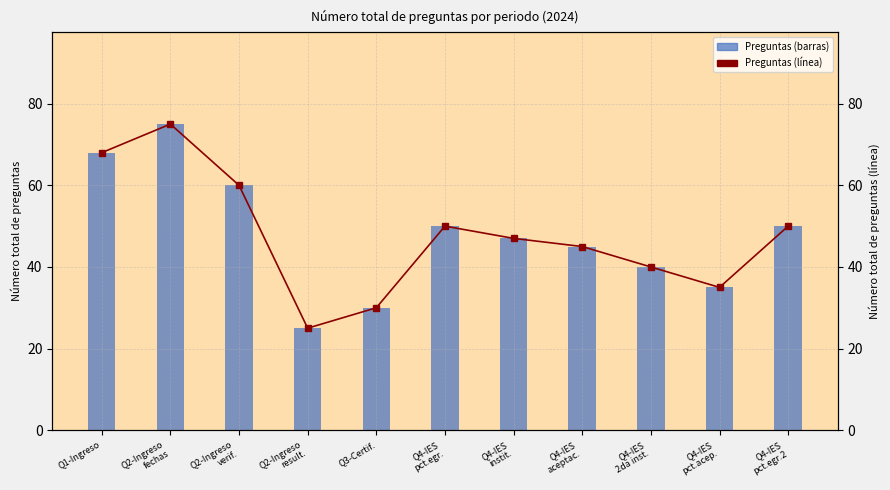

Reading left to right, extract all data points from this chart.

Preguntas (barras): Q1-Ingreso=68	Q2-Ingreso
fechas=75	Q2-Ingreso
verif.=60	Q2-Ingreso
result.=25	Q3-Certif.=30	Q4-IES
pct.egr.=50	Q4-IES
instit.=47	Q4-IES
aceptac.=45	Q4-IES
2da inst.=40	Q4-IES
pct.acep.=35	Q4-IES
pct.egr.2=50
Número total de preguntas: Q1-Ingreso=68	Q2-Ingreso
fechas=75	Q2-Ingreso
verif.=60	Q2-Ingreso
result.=25	Q3-Certif.=30	Q4-IES
pct.egr.=50	Q4-IES
instit.=47	Q4-IES
aceptac.=45	Q4-IES
2da inst.=40	Q4-IES
pct.acep.=35	Q4-IES
pct.egr.2=50